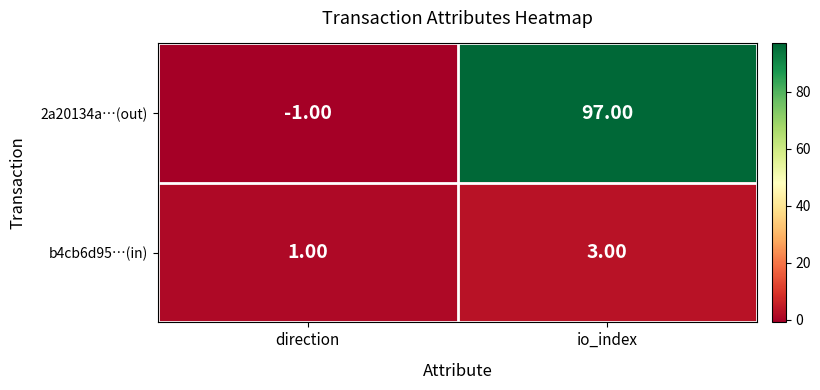

At which category is the sum across all series the highest?

io_index